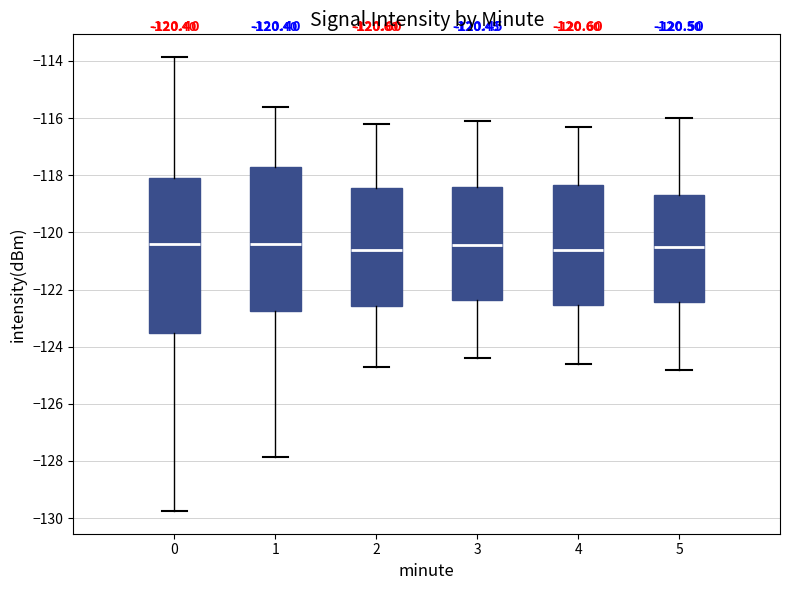

Which box is the tallest, from its lower edge to its upper edge?

0